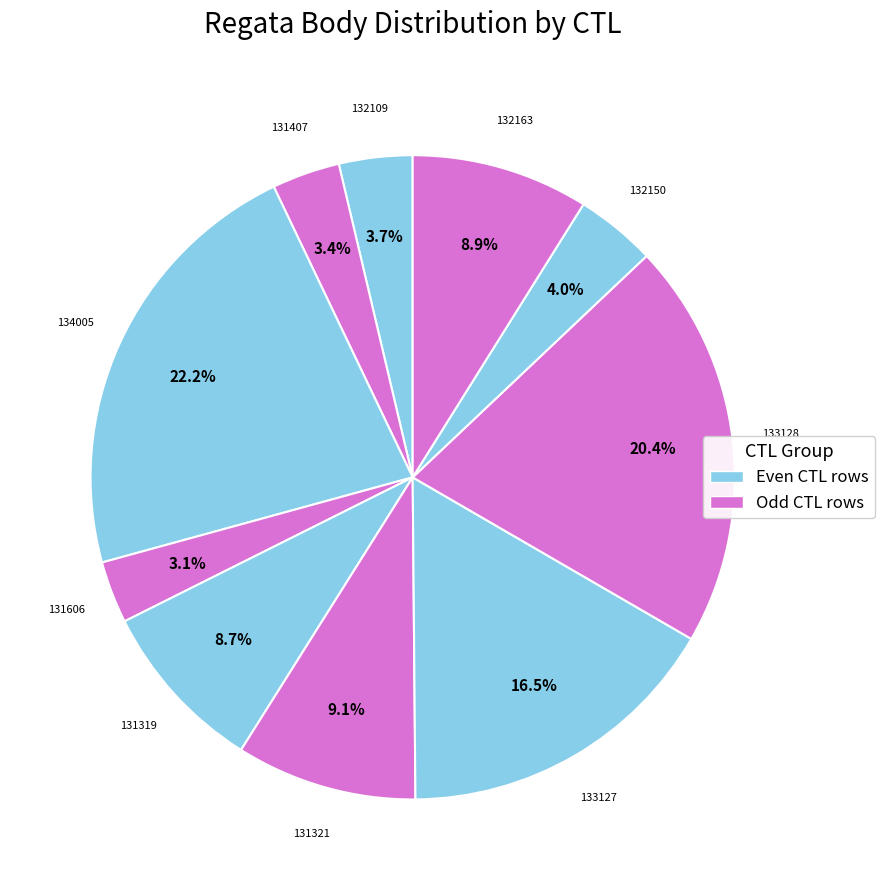

How many slices are in this pie chart?

10